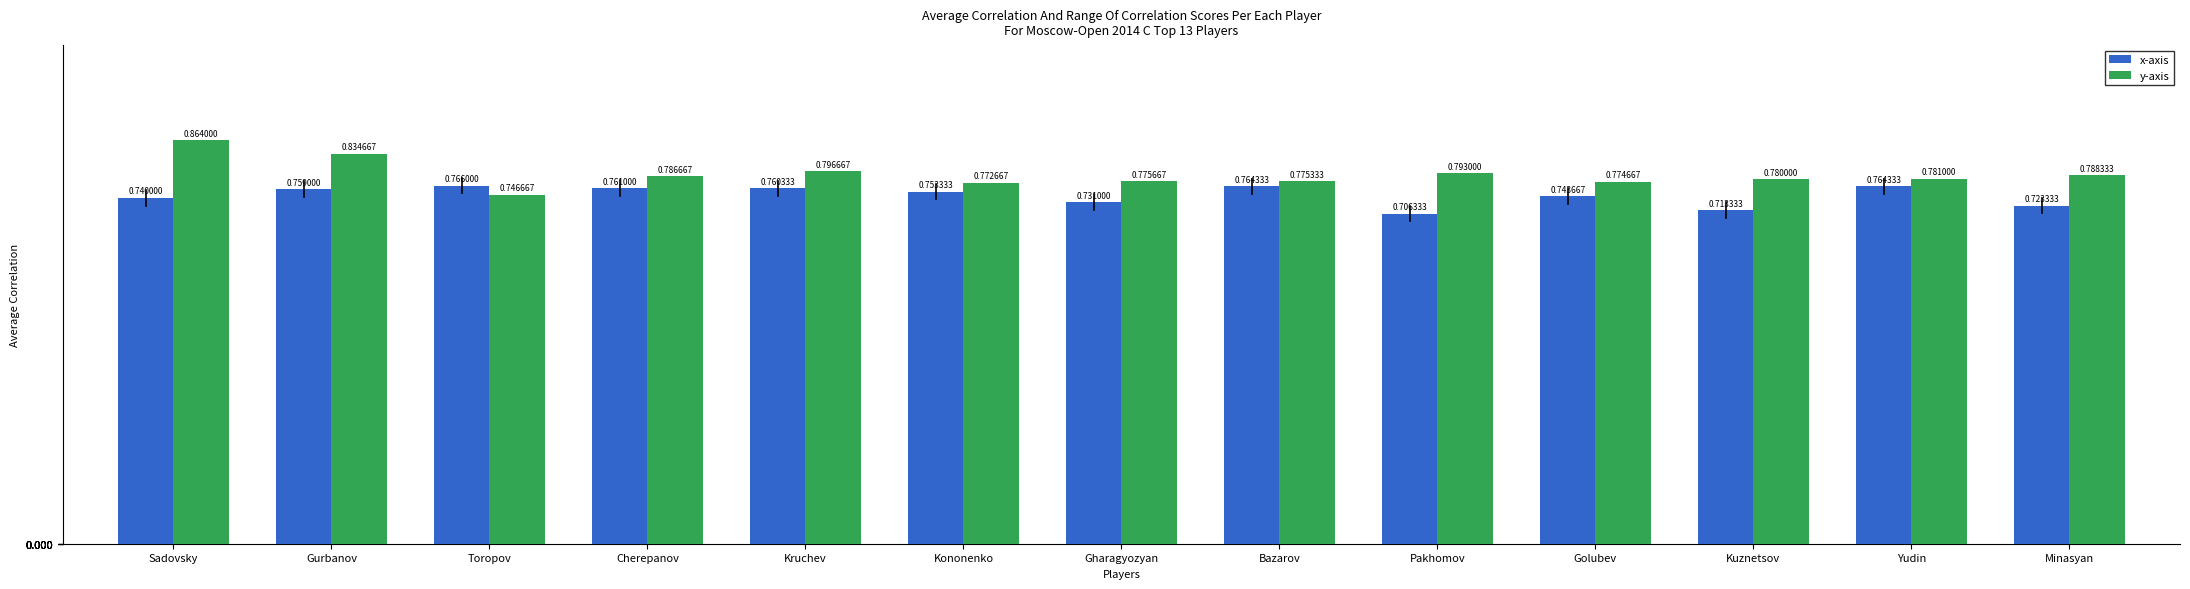

At which category is the sum across all series the highest?

Sadovsky